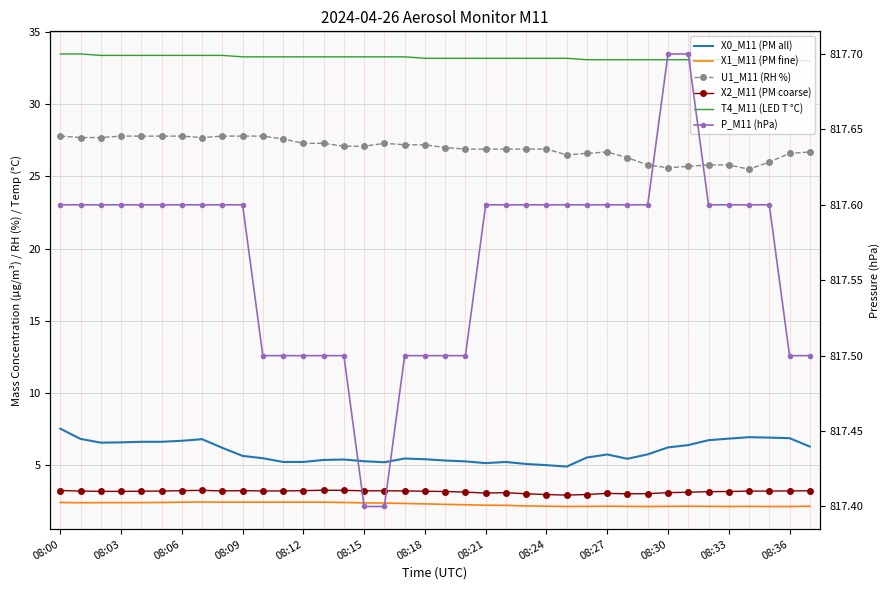

Is it true that T4_M11 (LED T °C) equals 33.2 at 08:21?

True